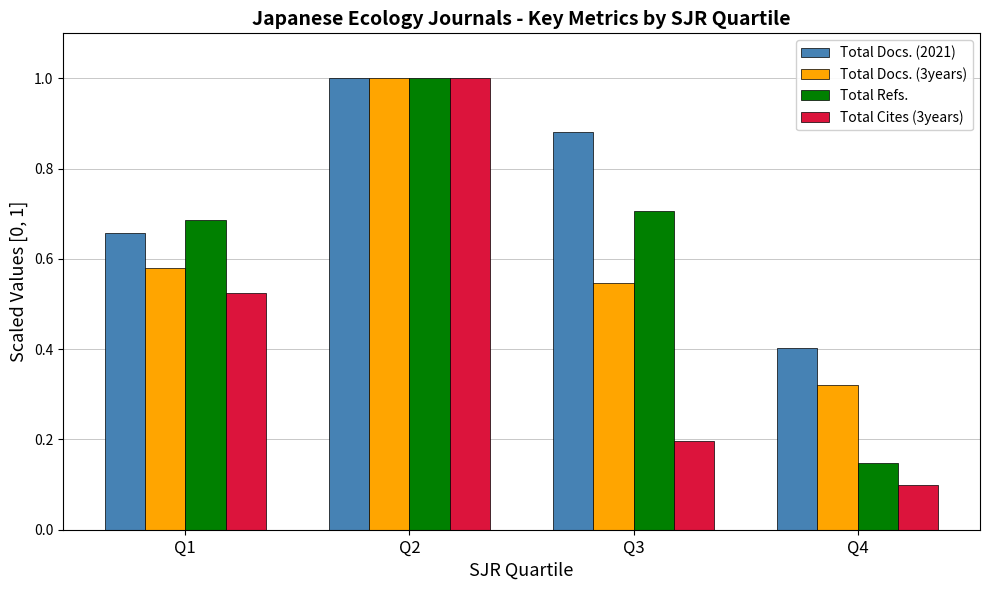

Count the Total Refs. values in the range 0 to 1.

4